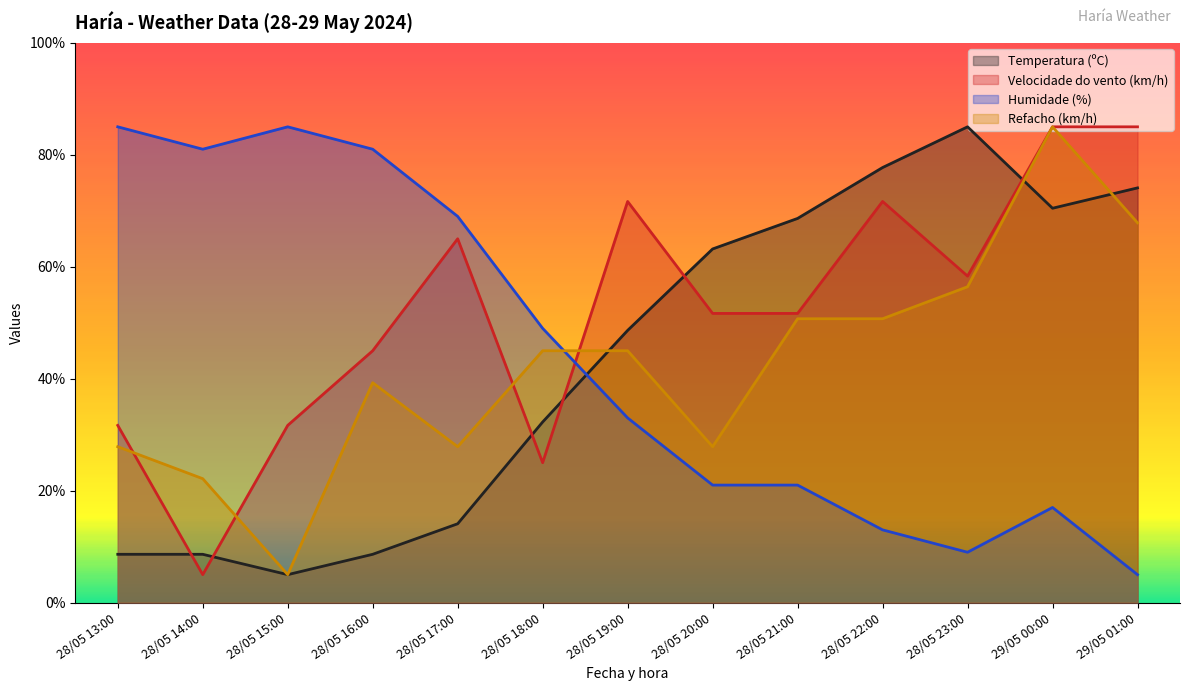

Between 28/05 16:00 and 28/05 21:00, which series saw the biggest shift?

Temperatura (ºC)